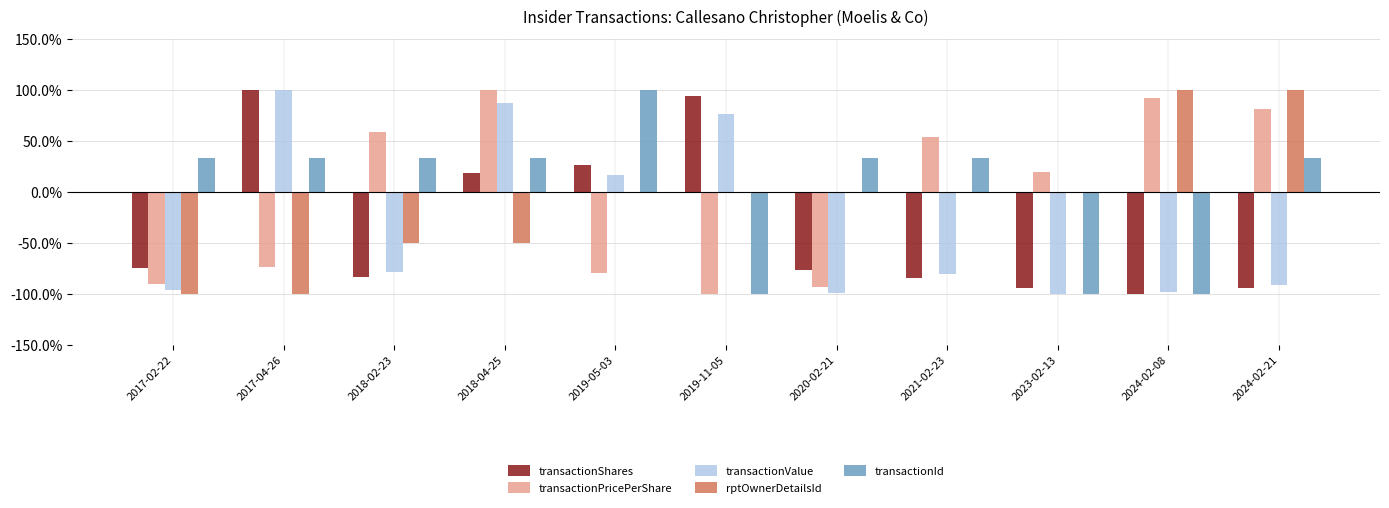

What is the average value of the transactionValue series?

-0.3